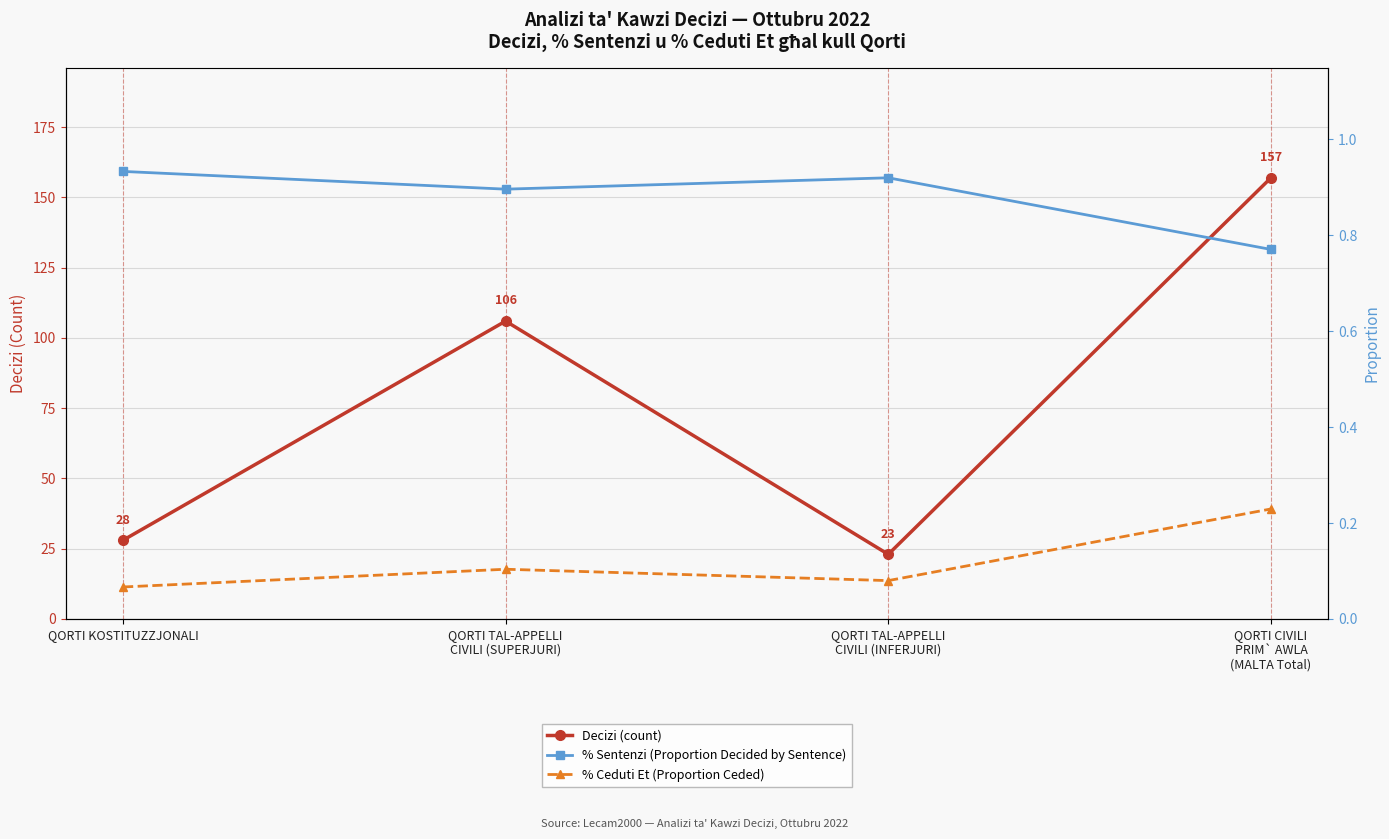

What is the value of the % Sentenzi (Proportion Decided by Sentence) point at the 1st from the left?

0.9